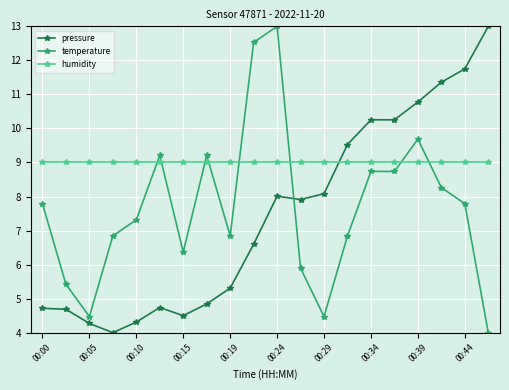

Which series ends up on top after the final intersection of temperature and pressure?

pressure